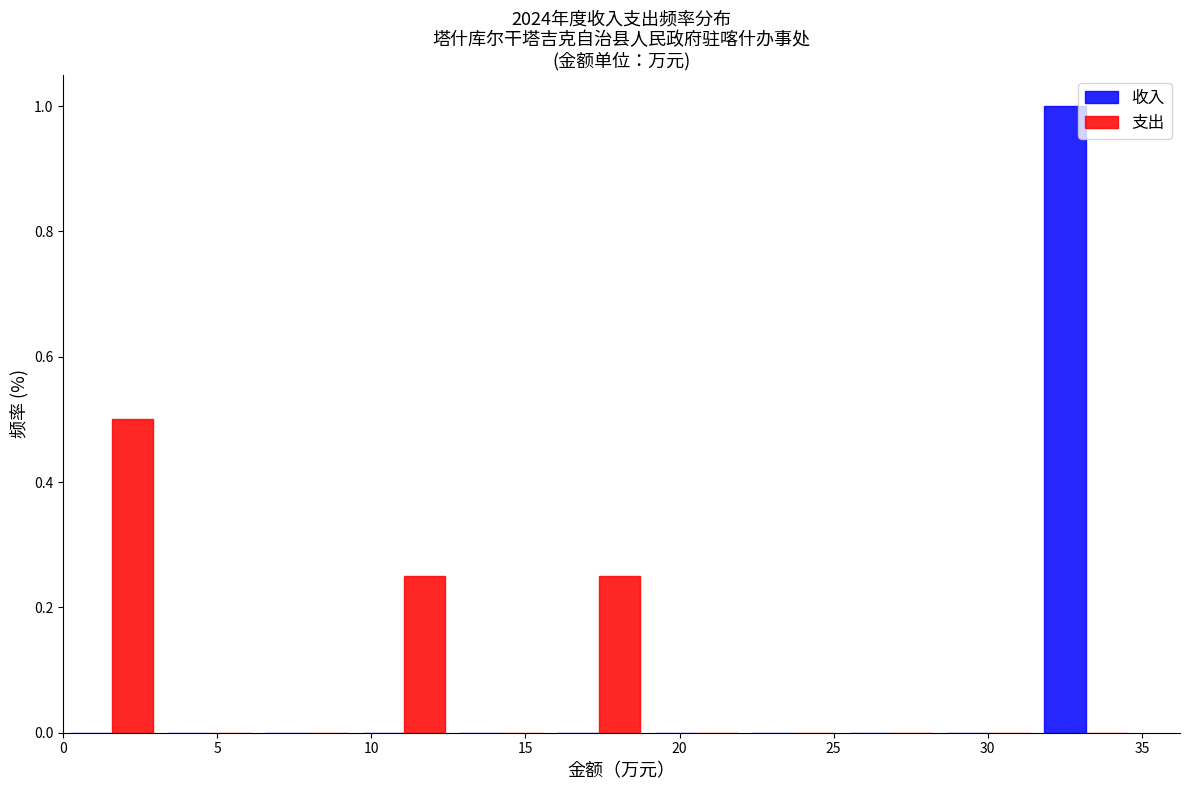

Reading left to right, list every range on the x-axis with the height of the bar of each series over it. Neither the bar edges nor the heights are printed on the chart, so give them approximately, as read against the axes.

0.0 to 3.0: 收入=0	支出=0.50
3.0 to 6.5: 收入=0	支出=0
6.5 to 9.5: 收入=0	支出=0
9.5 to 12.5: 收入=0	支出=0.26
12.5 to 16.0: 收入=0	支出=0
16.0 to 19.0: 收入=0	支出=0.26
19.0 to 22.0: 收入=0	支出=0
22.0 to 25.5: 收入=0	支出=0
25.5 to 28.5: 收入=0	支出=0
28.5 to 31.5: 收入=0	支出=0
31.5 to 35.0: 收入=1.00	支出=0